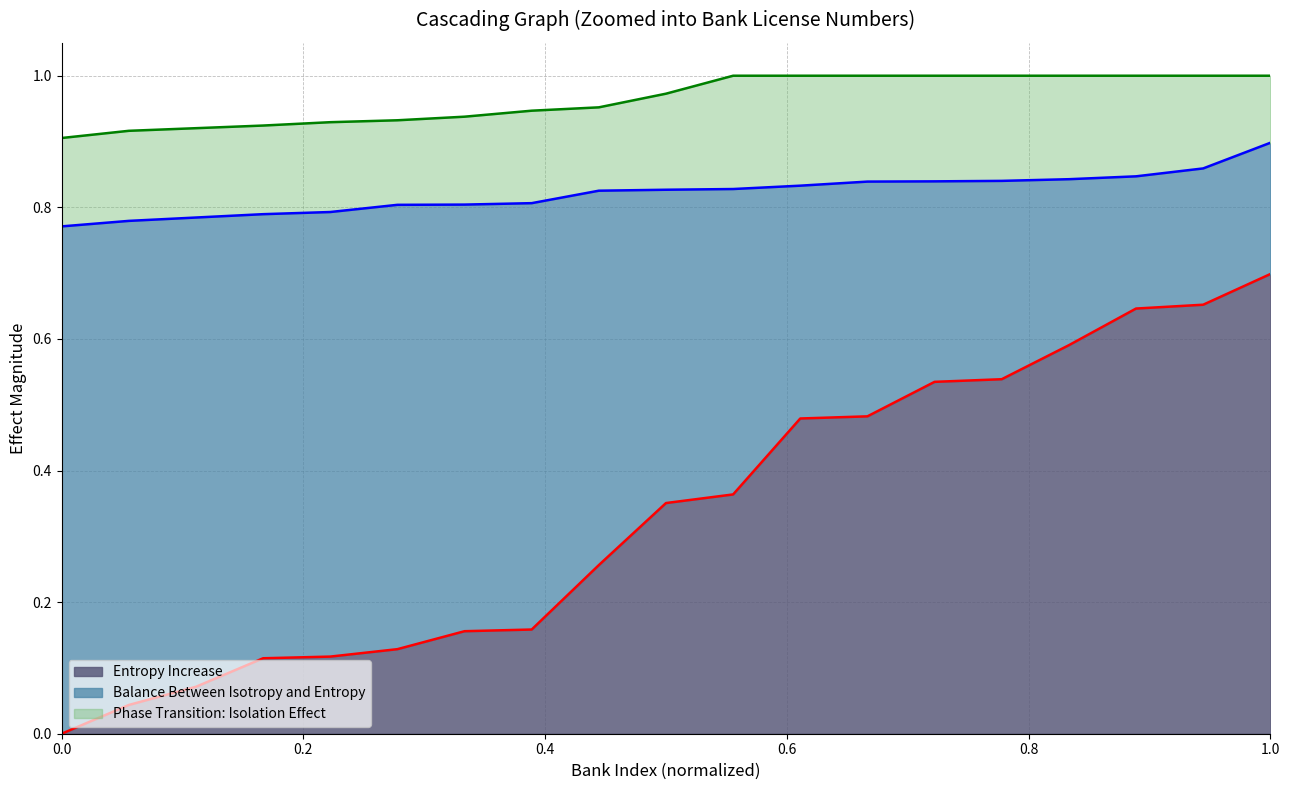

True or false: Balance Between Isotropy and Entropy has a value of 0.8 at 6.

True